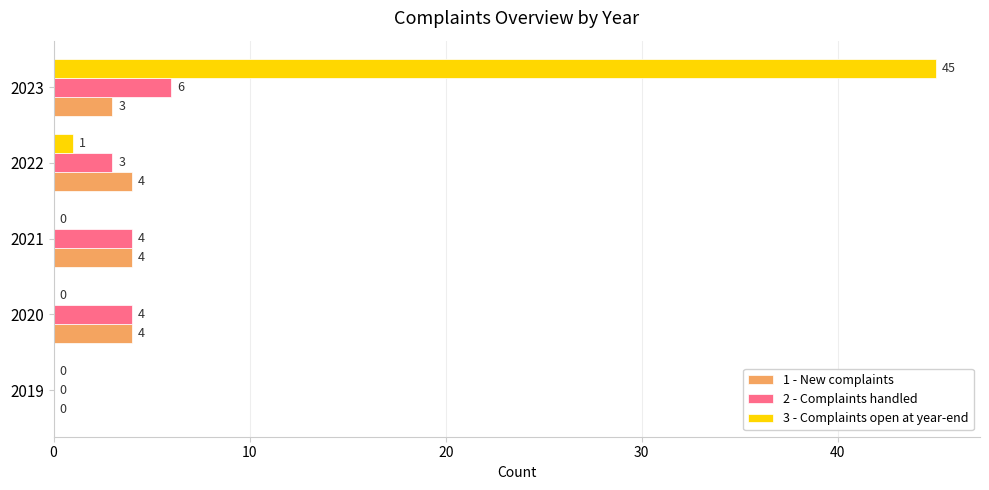

What is the total value across all series at 2022?

8